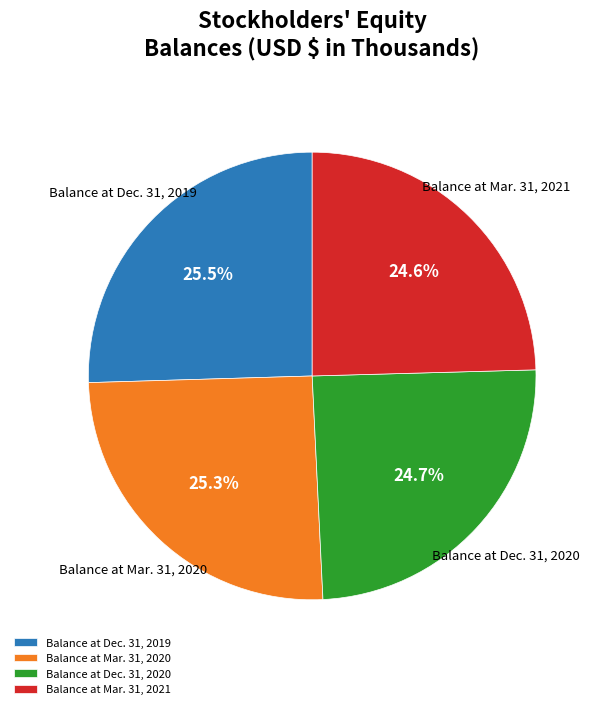

What is the ratio of the value at Balance at Dec. 31, 2020 to the value at Balance at Mar. 31, 2020?

1.0